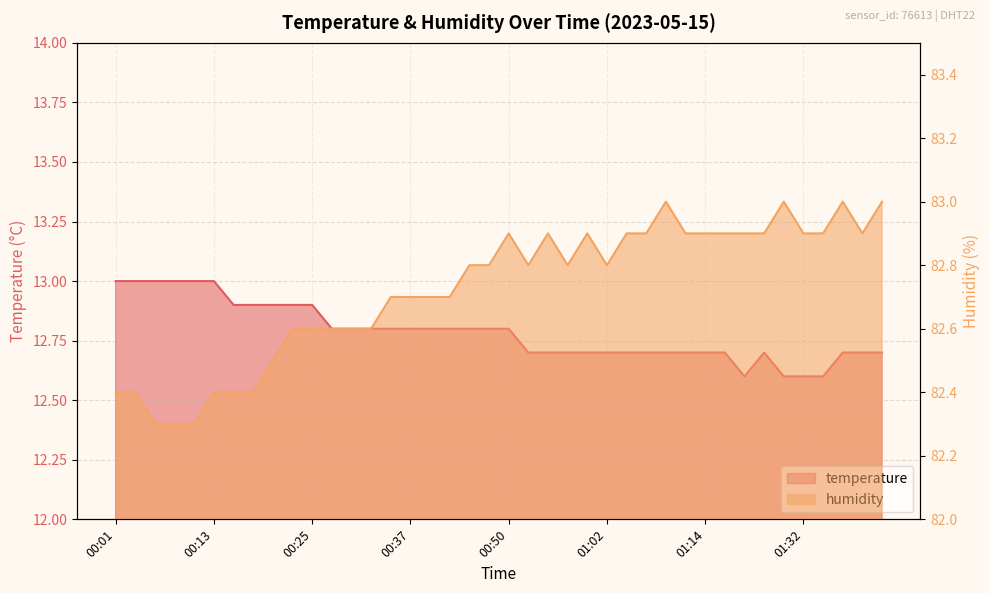

Is the value of temperature at 01:09 greater than the value of humidity at 01:04?

No